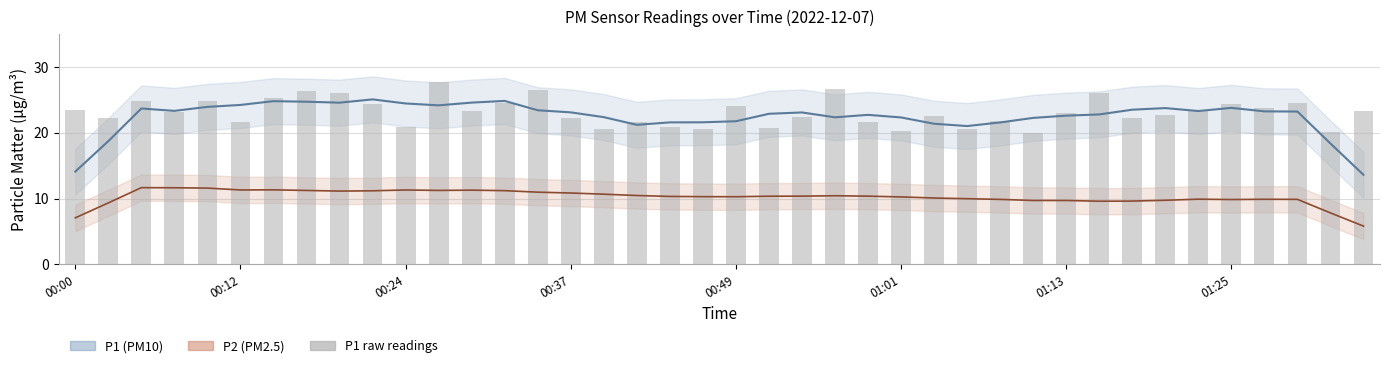

What is the ratio of the value at 23 to the value at 31?

1.0